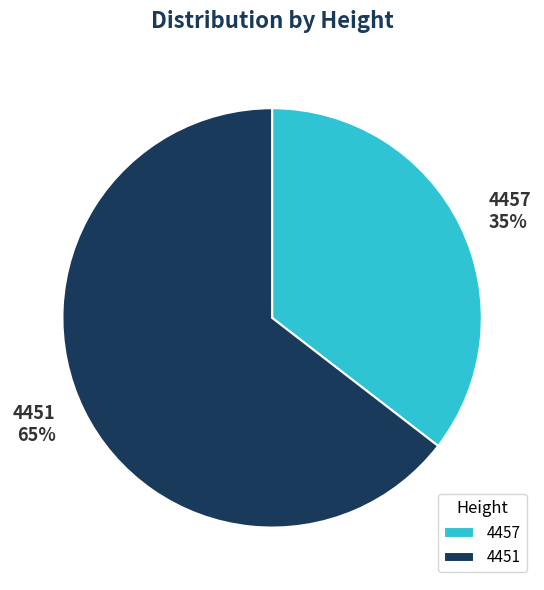

Combined, do 4451 and 4457 account for over 50%?

Yes